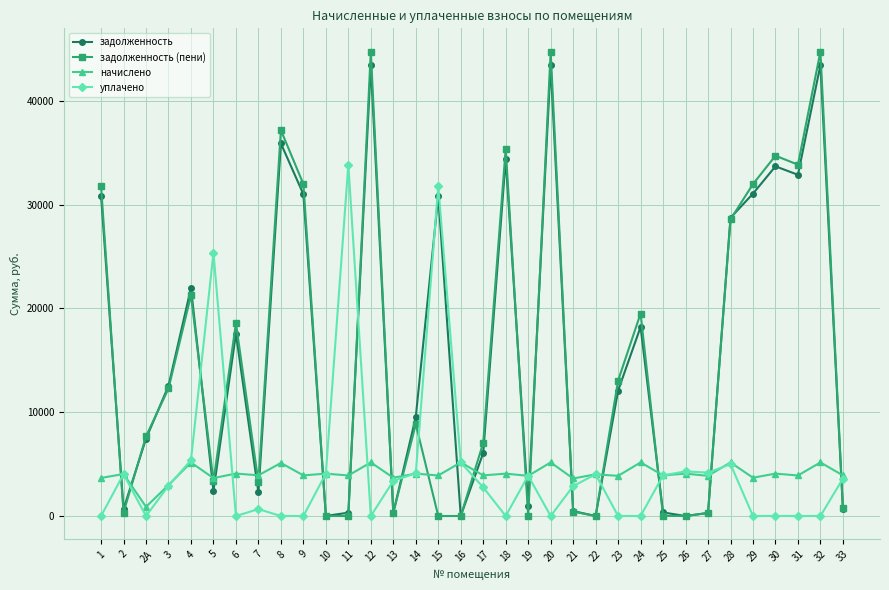

At which label does задолженность (пени) first exceed 8845?

1